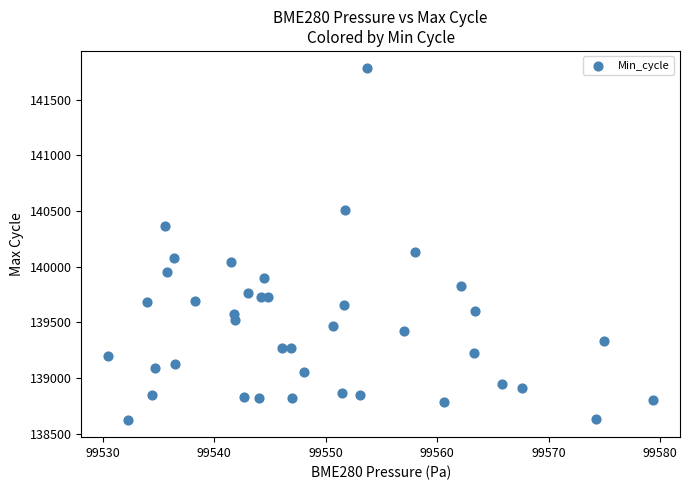

What is the range of Y values (max minus min)?

3153